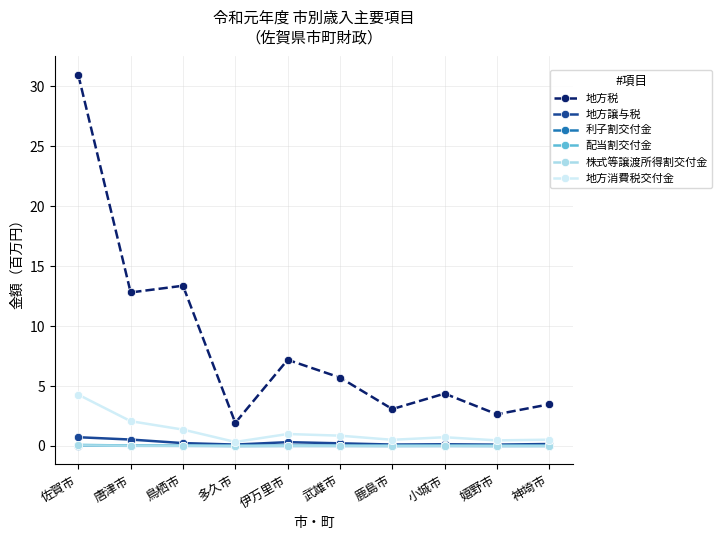

True or false: 地方税 and 地方消費税交付金 cross at least once.

False